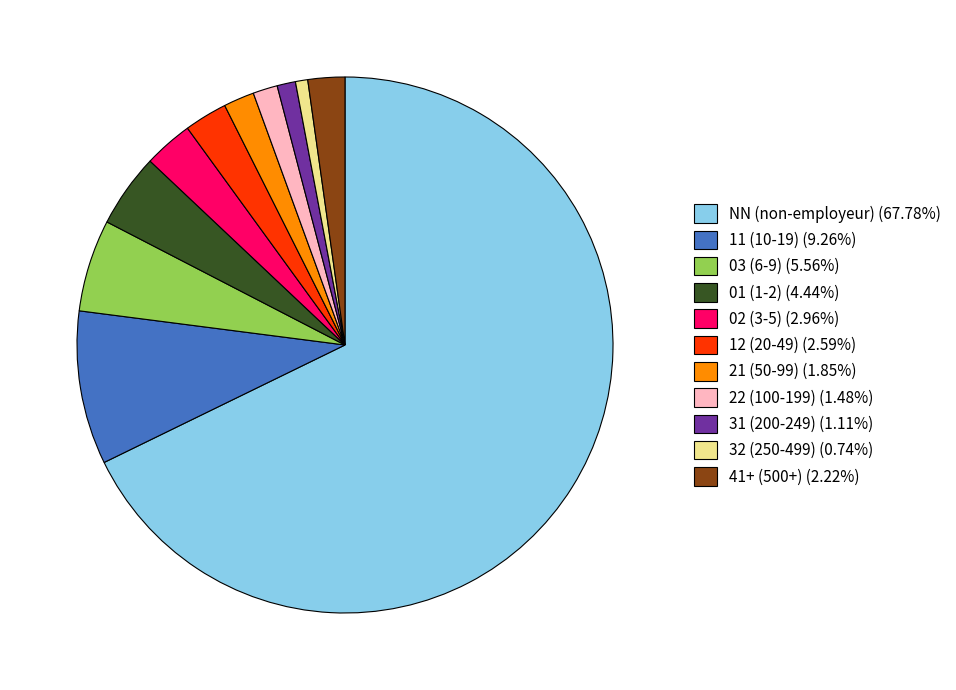

Approximately how many times larger is the value at 12 (20-49) (2.59%) compared to 01 (1-2) (4.44%)?

0.6